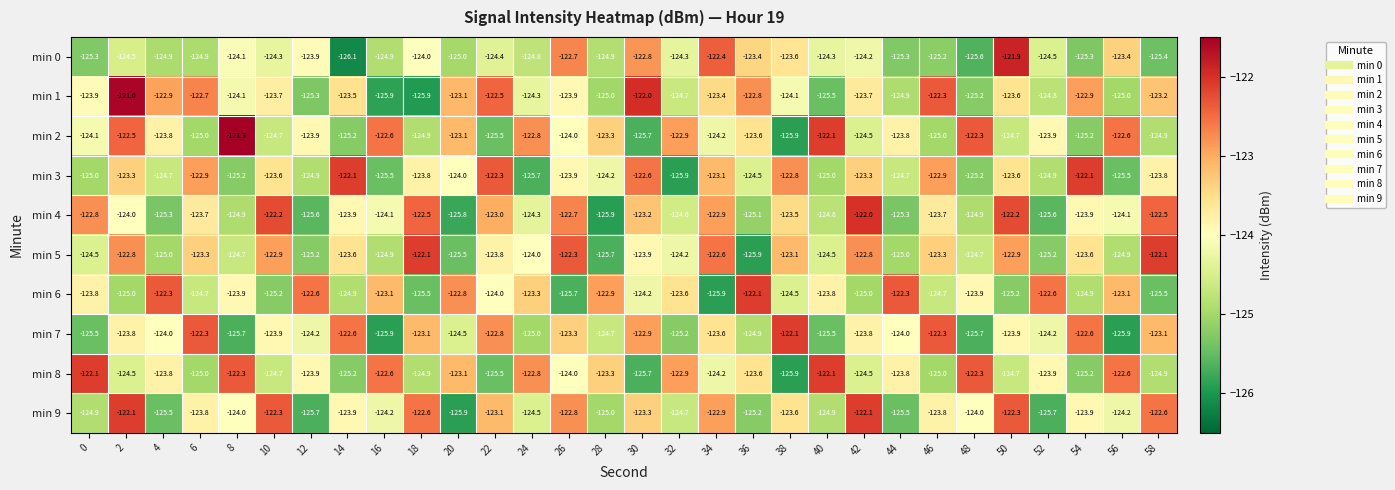

Which series has the widest spread of values?

min 2